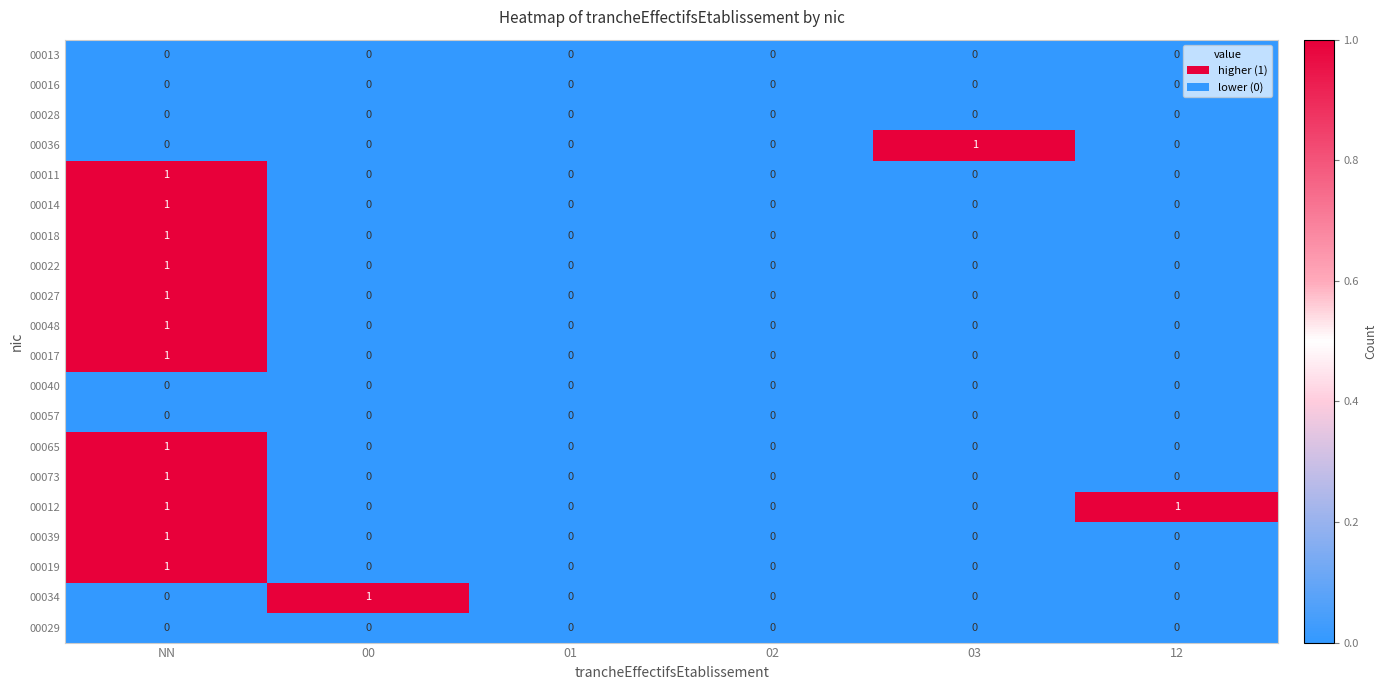

At which category is the sum across all series the highest?

NN